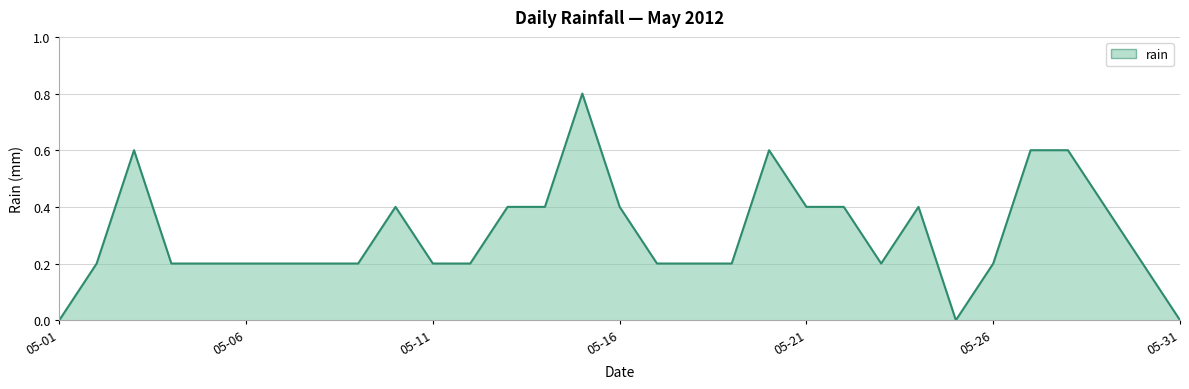

What is the greatest value displayed?

0.8